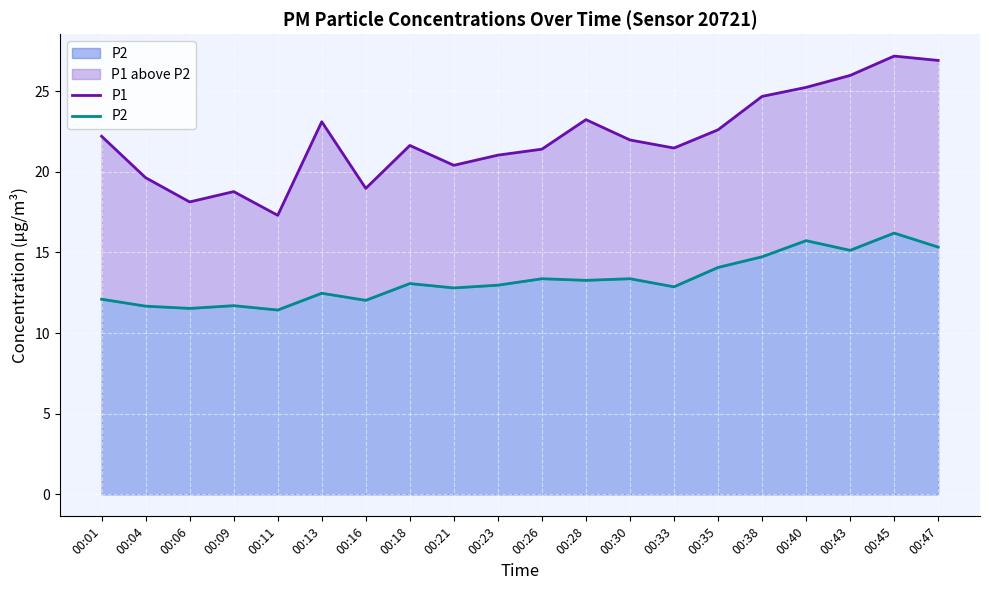

How many lines are shown in the chart?

2